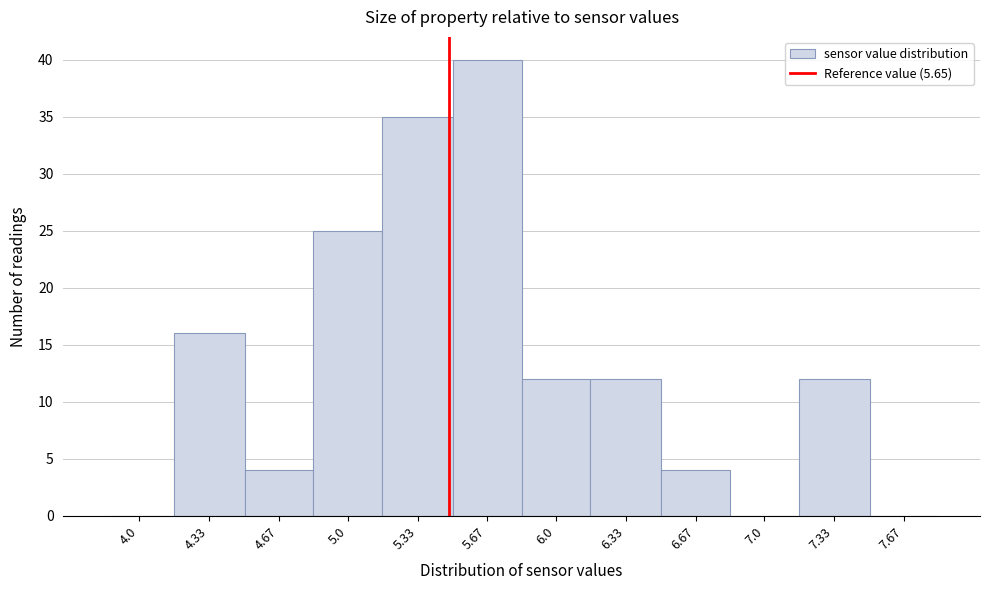

Reading right to left, transcribe all the data shown in this chart.

7.67=0	7.33=12	7.0=0	6.67=4	6.33=12	6.0=12	5.67=40	5.33=35	5.0=25	4.67=4	4.33=16	4.0=0